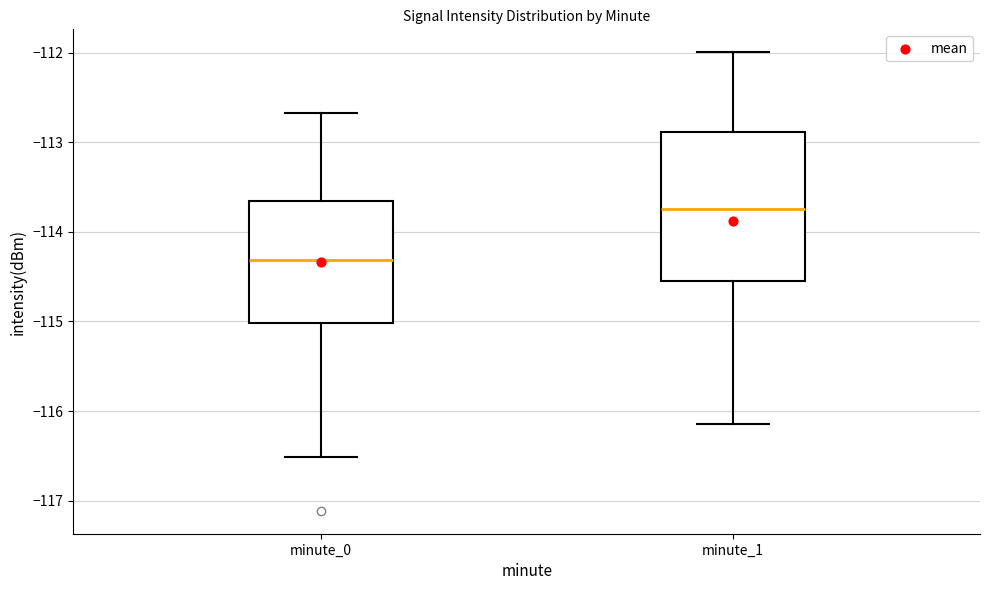

Reading left to right, read every box against the y-axis: the position of its median line, the range the box covers, and the ends of its whiskers. The values are not printed on the chart, so give them approximately, as read against the axis.

minute_0: median -114.3, box -115.0 to -113.7, whiskers -116.5 to -112.7
minute_1: median -113.7, box -114.6 to -112.9, whiskers -116.1 to -112.0